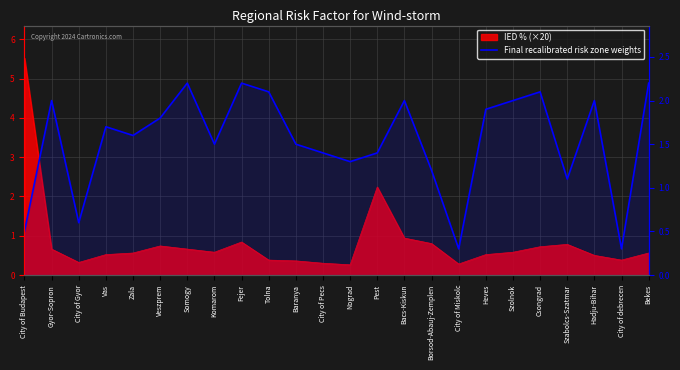

Rank the categories by value from lowest to highest.

City of Miskolc, City of debrecen, City of Budapest, City of Gyor, Szabolcs-Szatmar, Borsod-Abauj-Zemplen, Nograd, City of Pecs, Pest, Komarom, Baranya, Zala, Vas, Veszprem, Heves, Gyor-Sopron, Bacs-Kiskun, Szolnok, Hadju-Bihar, Tolna, Csongrad, Somogy, Fejer, Bekes